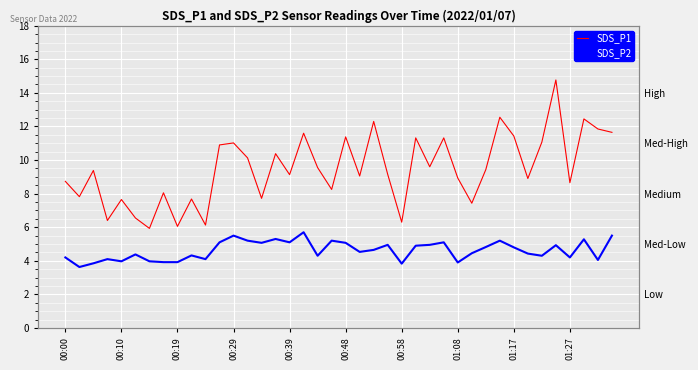

What is the difference between the maximum and minimum values in the SDS_P1 series?

8.8